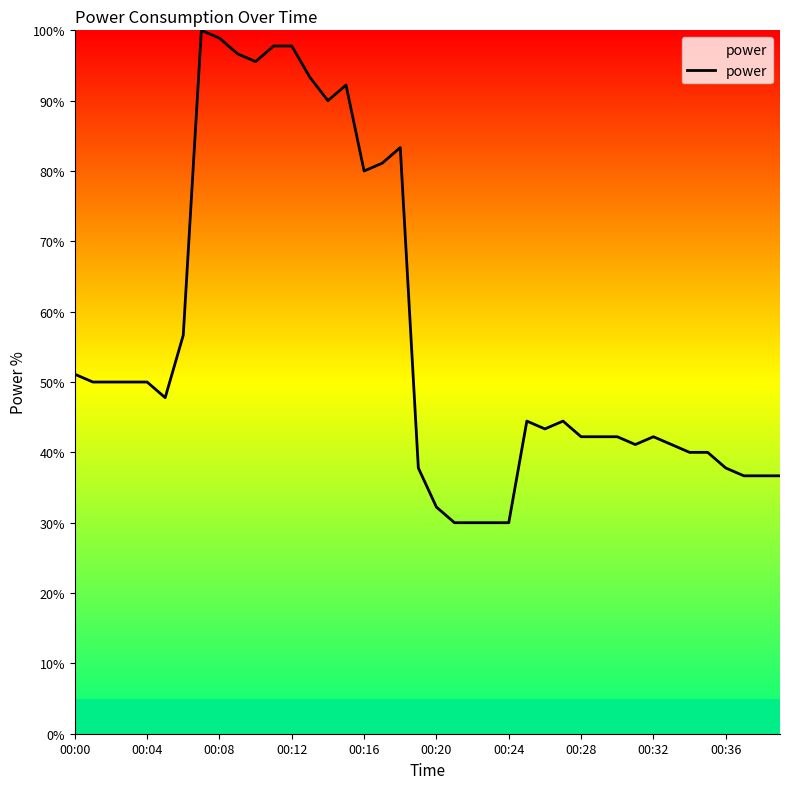

What is the difference between the maximum and minimum values?

70.0